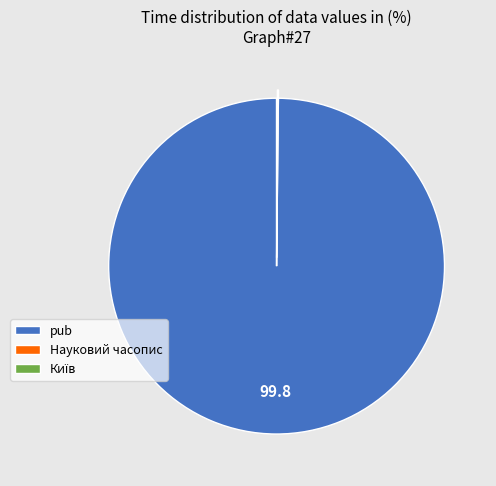

True or false: pub accounts for 100% of the total.

True